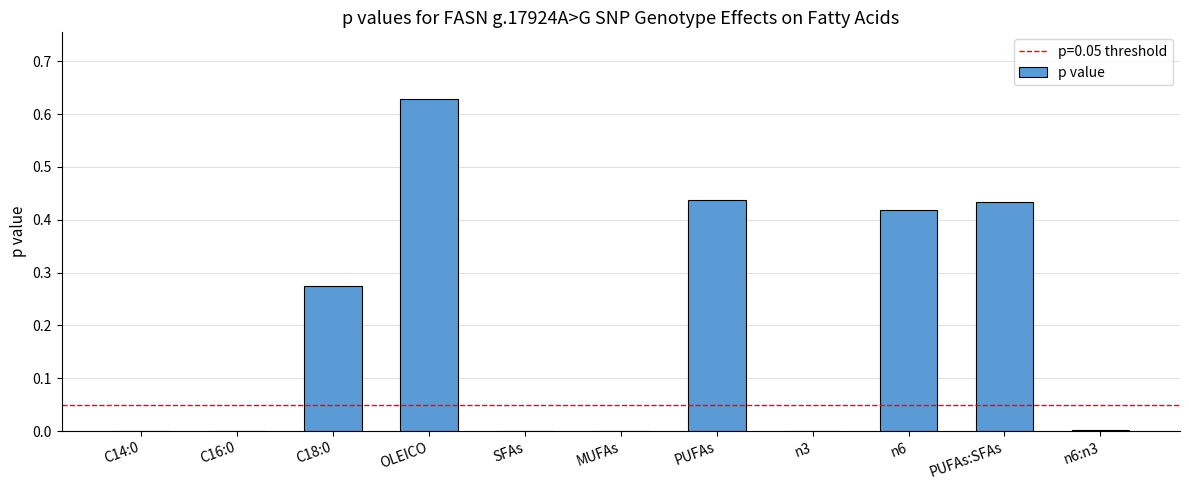

How many distinct data groups are displayed?

1